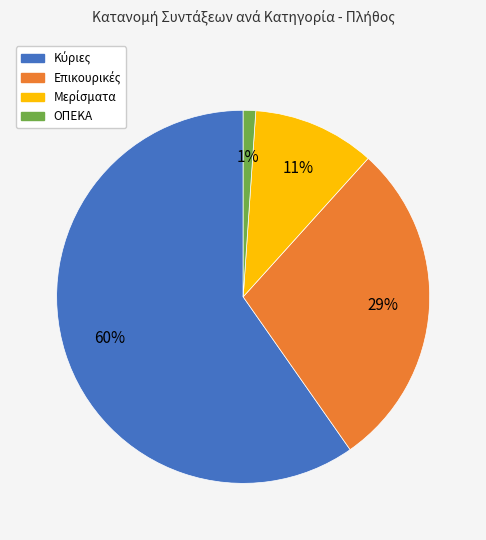

To the nearest percent, what is the average slice percentage?

25%